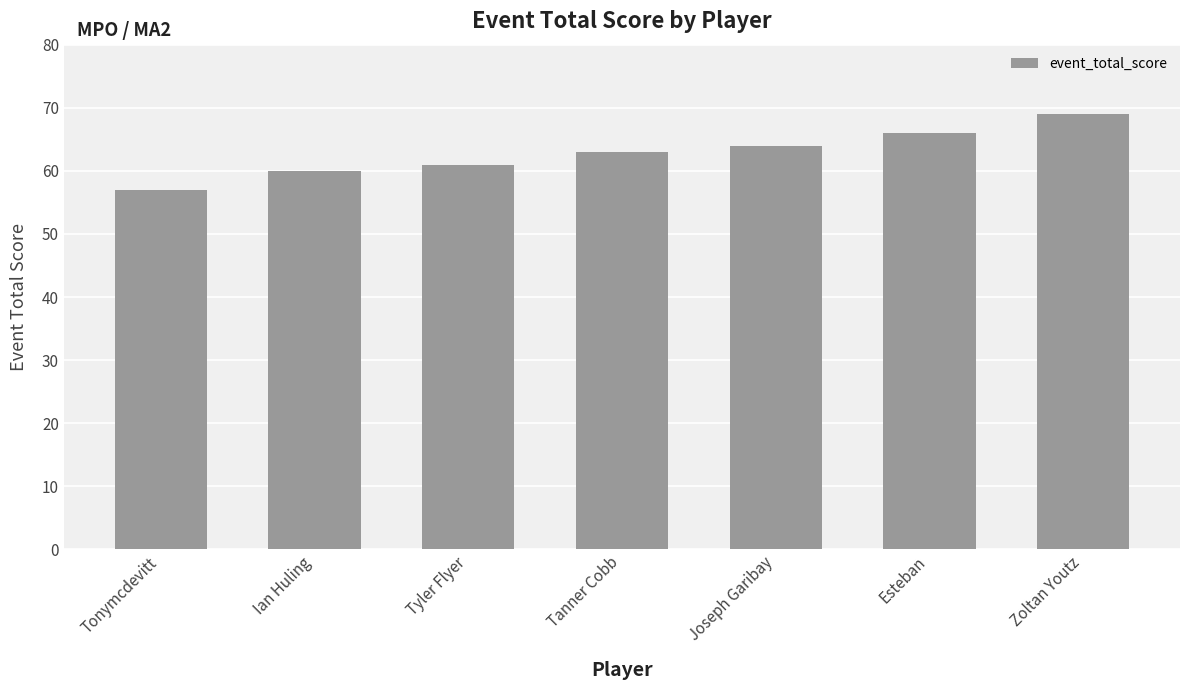

Reading left to right, what are all the values shown in this chart?

Tonymcdevitt=57	Ian Huling=60	Tyler Flyer=61	Tanner Cobb=63	Joseph Garibay=64	Esteban=66	Zoltan Youtz=69